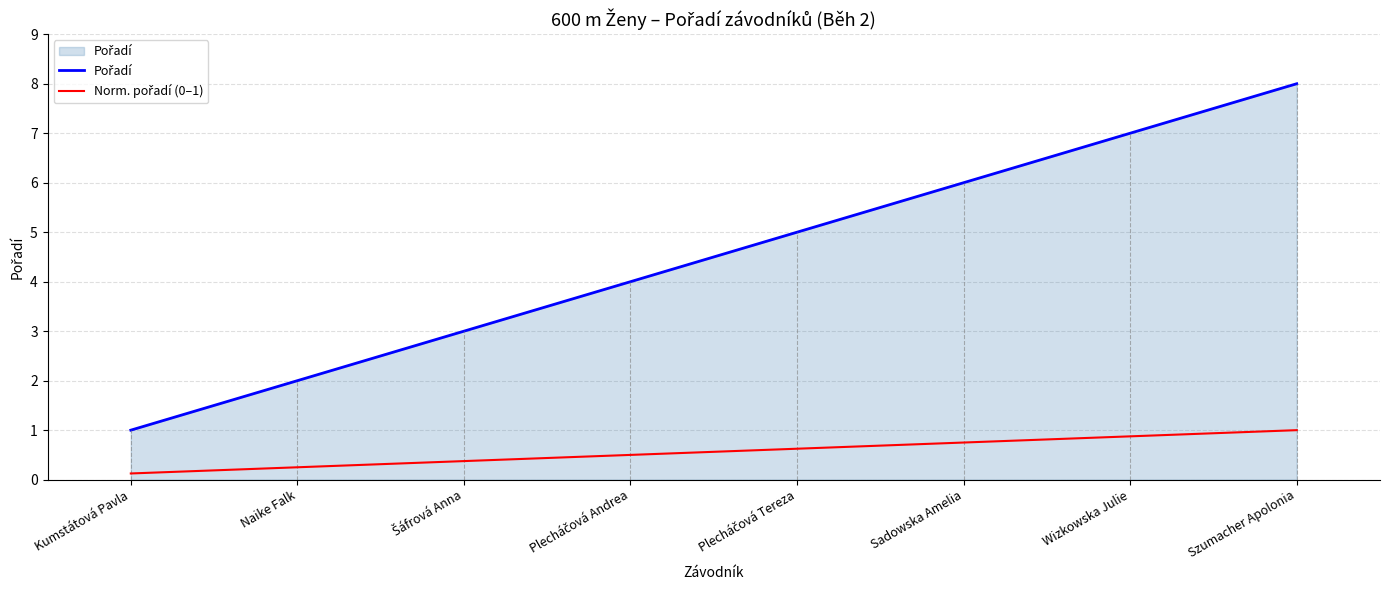

What is the spread (max minus min) of values at Kumstátová Pavla?

0.9